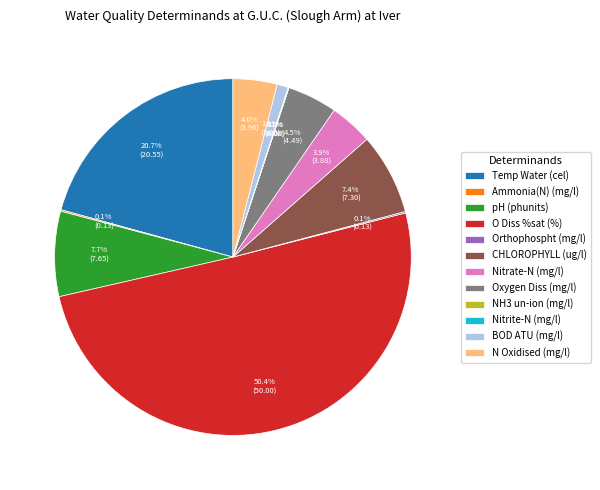

How much of the chart is everything except Nitrate-N (mg/l)?

96.1%